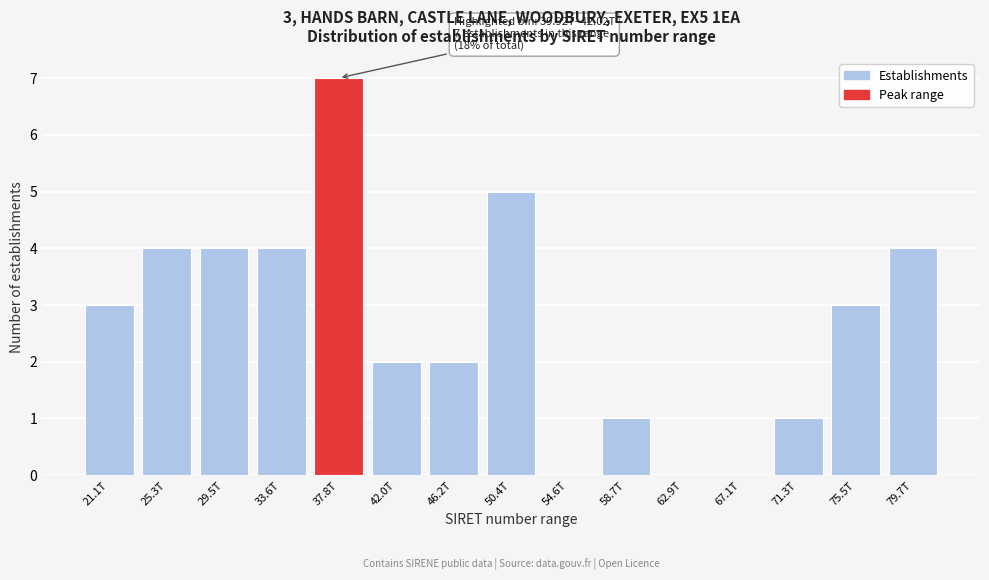

Reading left to right, what are all the values shown in this chart?

21.1T=3	25.3T=4	29.5T=4	33.6T=4	37.8T=7	42.0T=2	46.2T=2	50.4T=5	54.6T=0	58.7T=1	62.9T=0	67.1T=0	71.3T=1	75.5T=3	79.7T=4